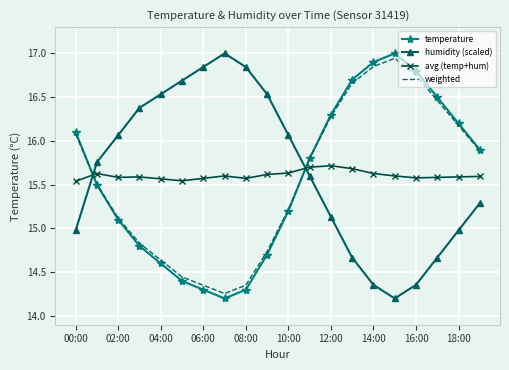

What is the greatest value displayed?

17.0